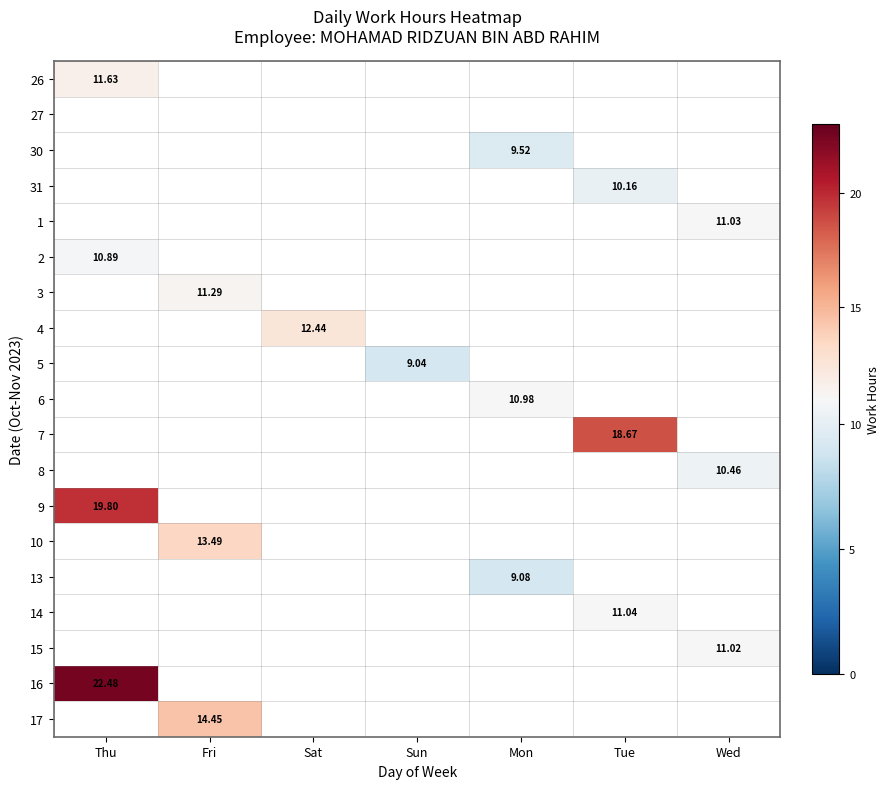

How many values in 31 are above zero?

1